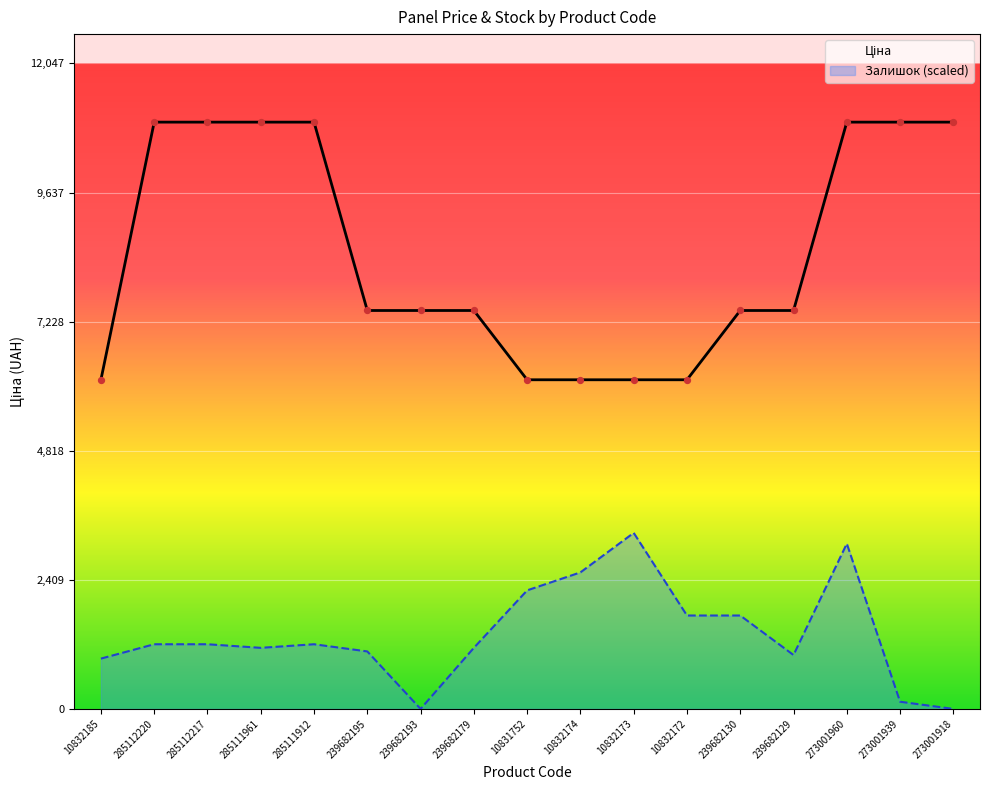

Which series contains the highest Y value?

Ціна